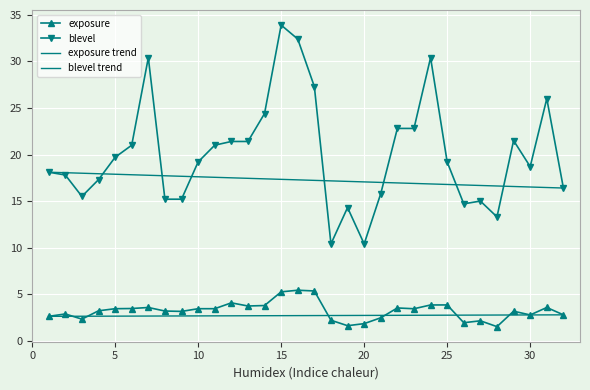

At which label does blevel reach its minimum?

18